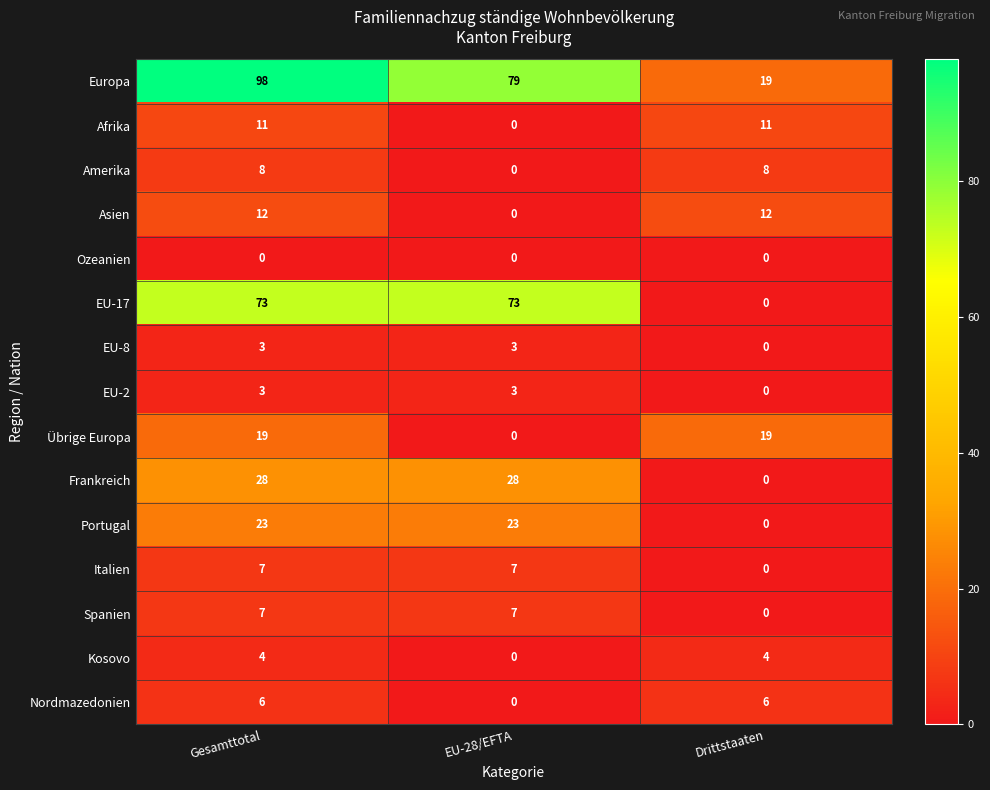

What is the sum of all Frankreich values?

56